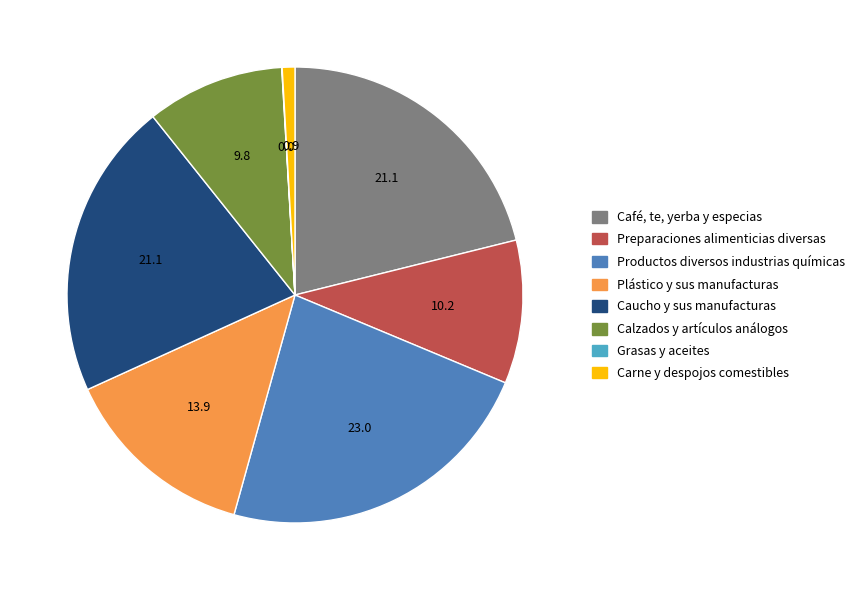

Which has a higher value, Plástico y sus manufacturas or Café, te, yerba y especias?

Café, te, yerba y especias